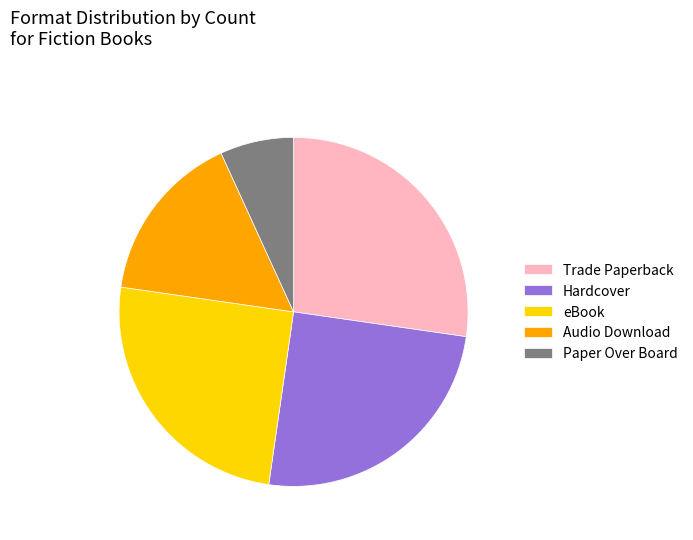

Combined, do Hardcover and Trade Paperback account for over 50%?

Yes